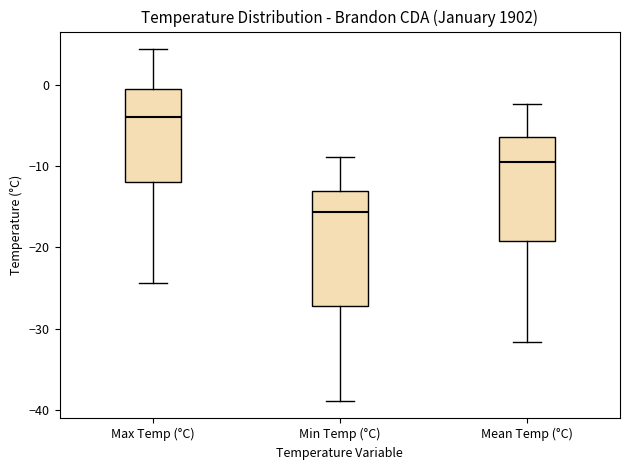

Reading left to right, read every box against the y-axis: the position of its median line, the range the box covers, and the ends of its whiskers. The values are not printed on the chart, so give them approximately, as read against the axis.

Max Temp (°C): median -4, box -12 to -1, whiskers -24 to 4
Min Temp (°C): median -16, box -27 to -13, whiskers -39 to -9
Mean Temp (°C): median -9, box -19 to -6, whiskers -32 to -2